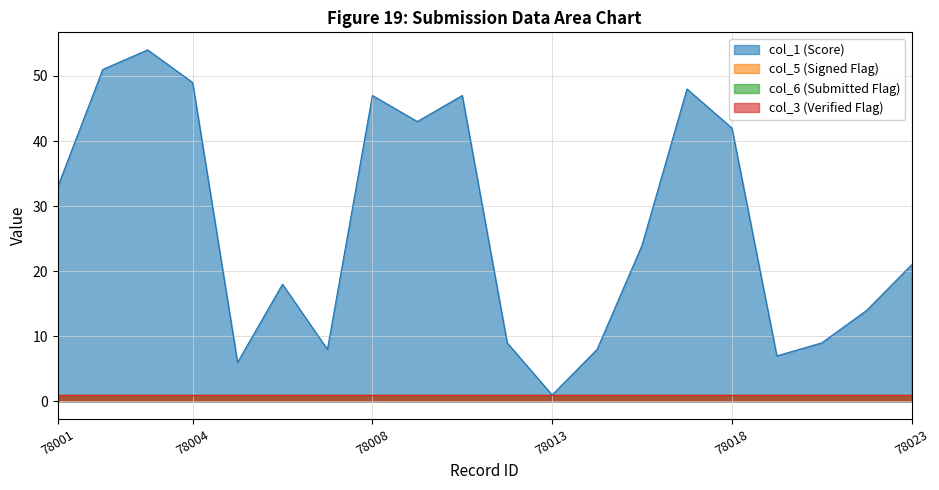

True or false: col_1 and col_6 intersect in this chart.

False